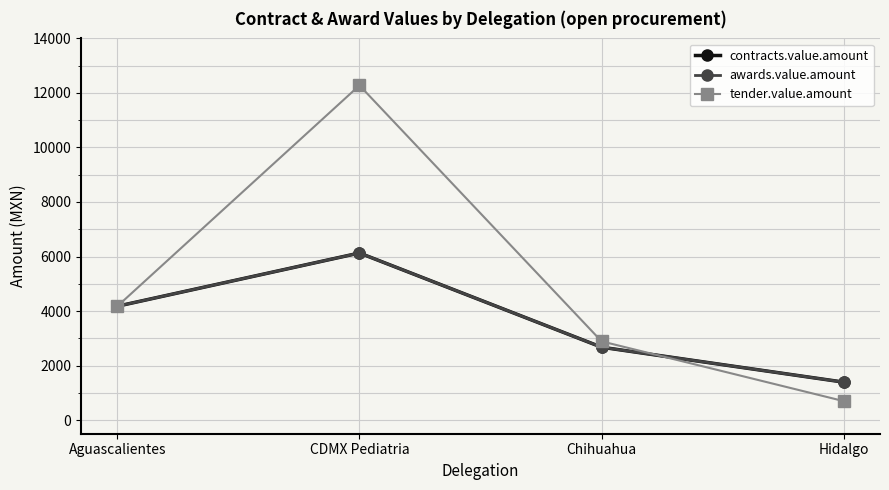

Is this an area chart (filled region under the line)?

No